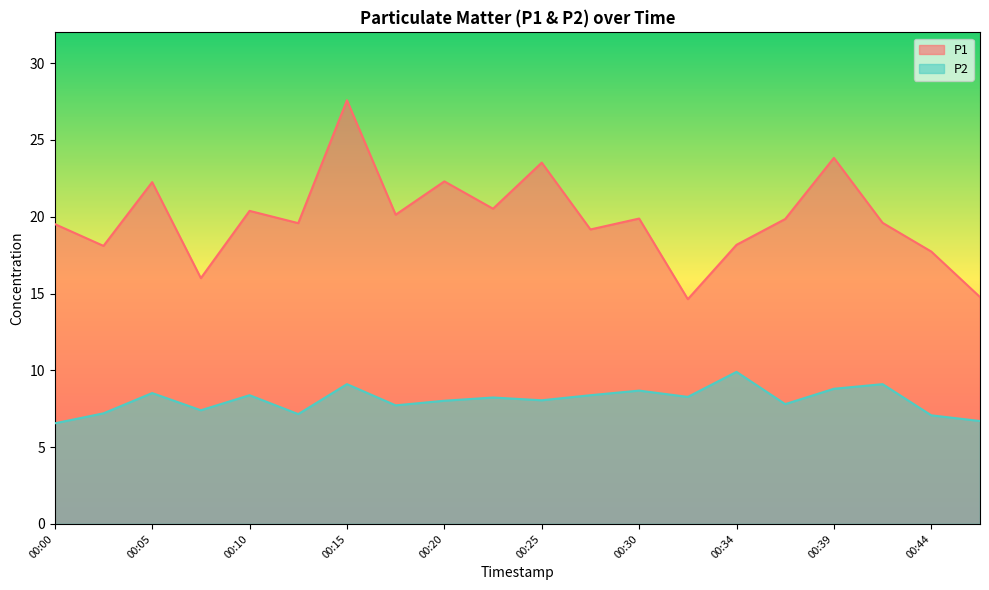

What is the average value of the P1 series?

19.9